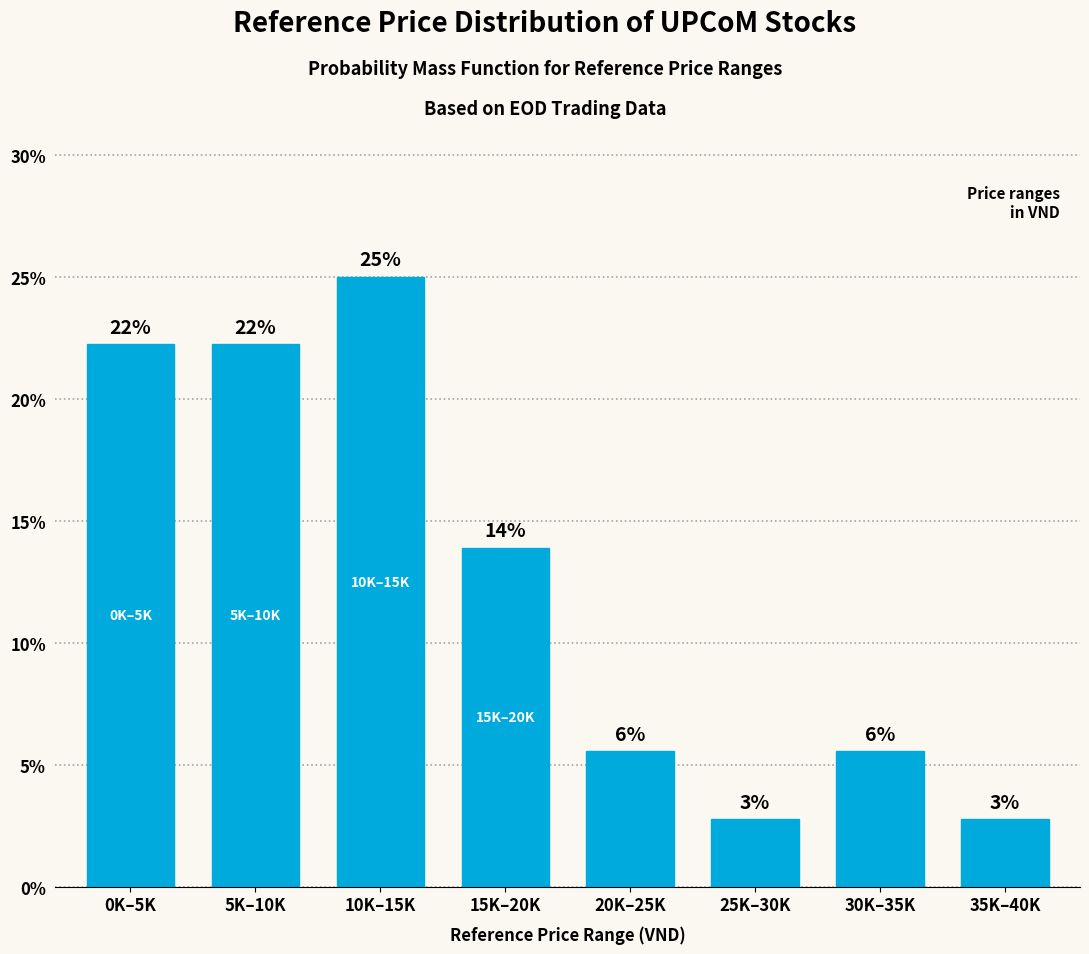

How many bars are there in total?

8